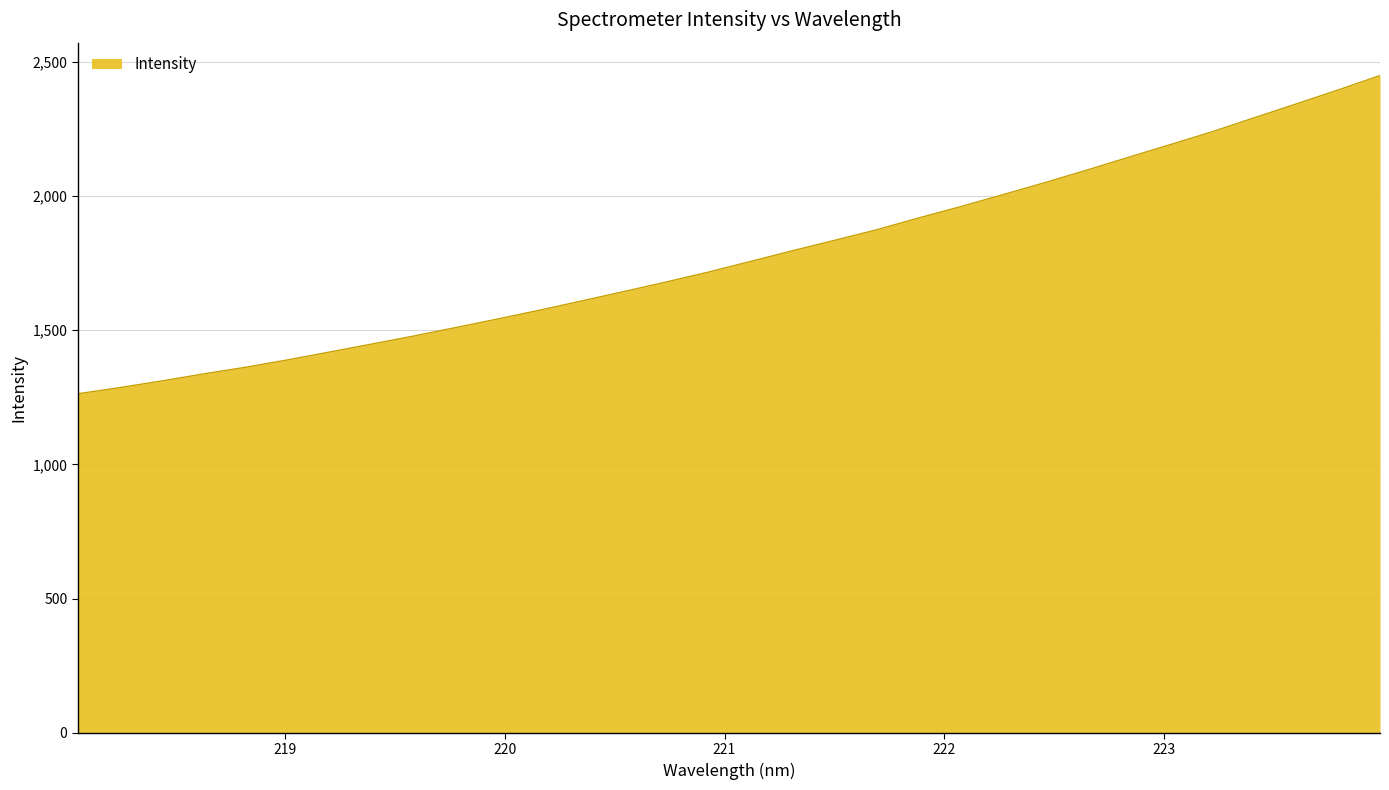

What is the difference between the maximum and minimum values?

1185.9